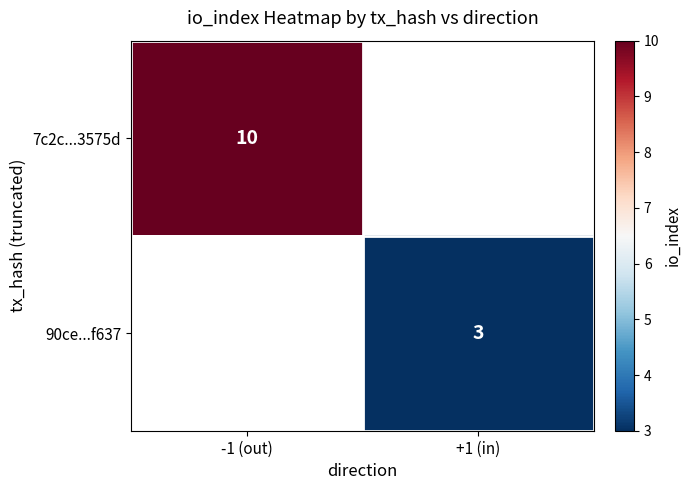

Which category has the lowest value across all series?

+1 (in)